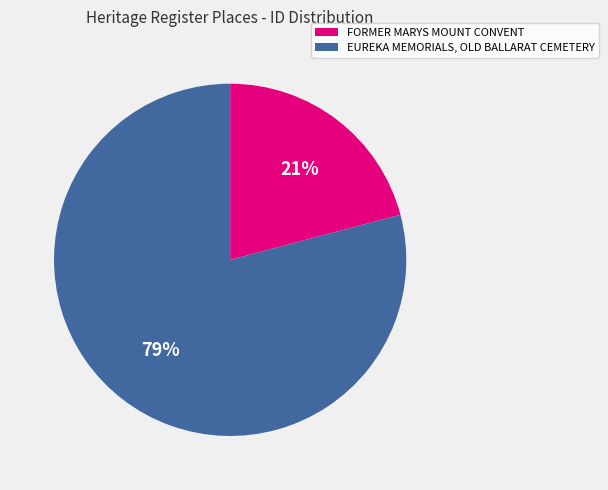

The FORMER MARYS MOUNT CONVENT slice represents 21% of the pie. True or false?

True